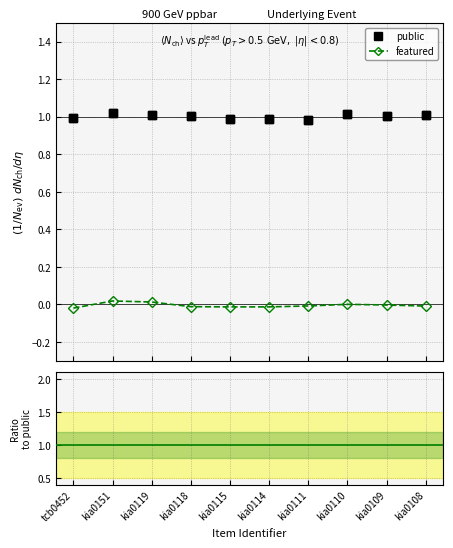

Reading left to right, extract all data points from this chart.

public: 1.0	1.0	1.0	1.0	1.0	1.0	1.0	1.0	1.0	1.0
featured: 0.0	-0.0	-0.0	-0.0	-0.0	0.0	-0.0	0.0	0.0	-0.0